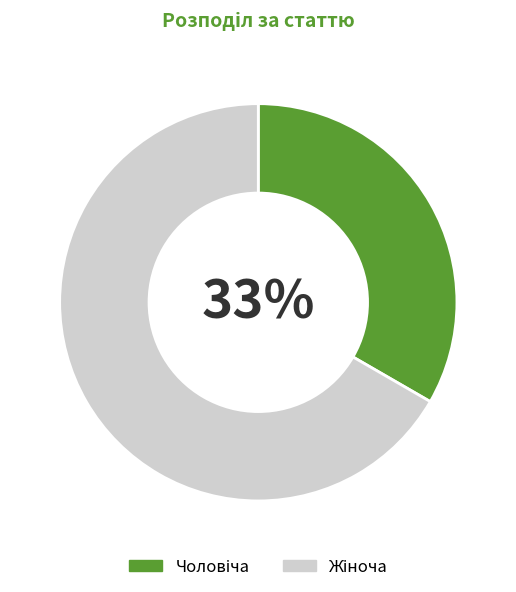

Is there a majority slice in this chart?

Yes